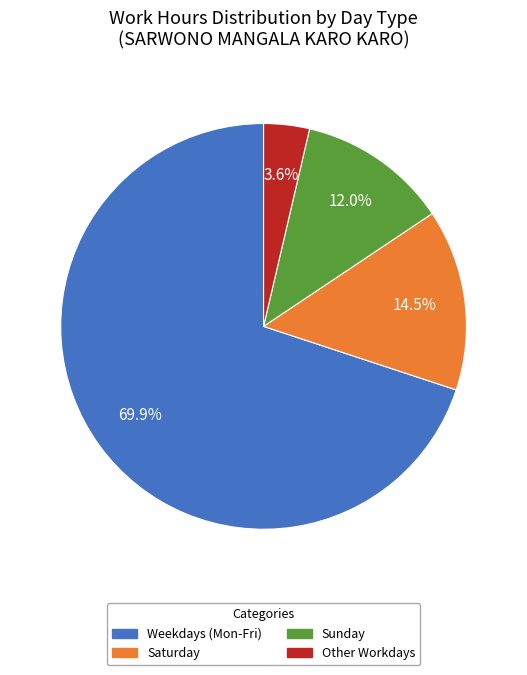

Is there a majority slice in this chart?

Yes